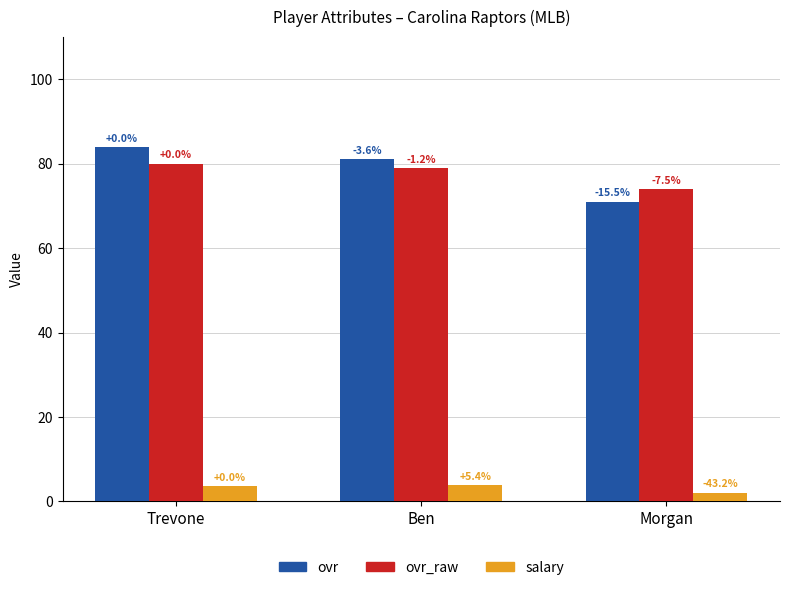

True or false: ovr_raw has a value of 35.5 at Ben.

False